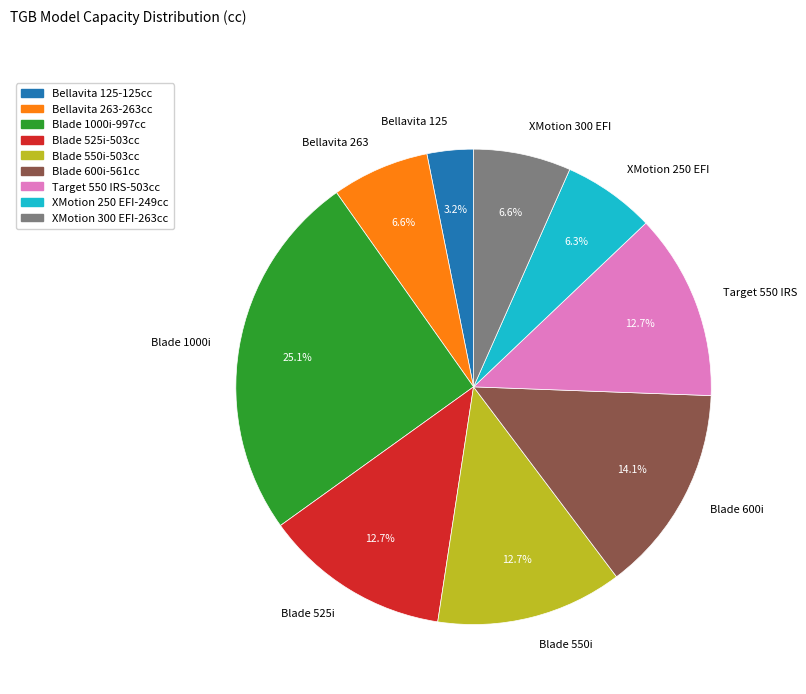

Which slice is the smallest?

Bellavita 125